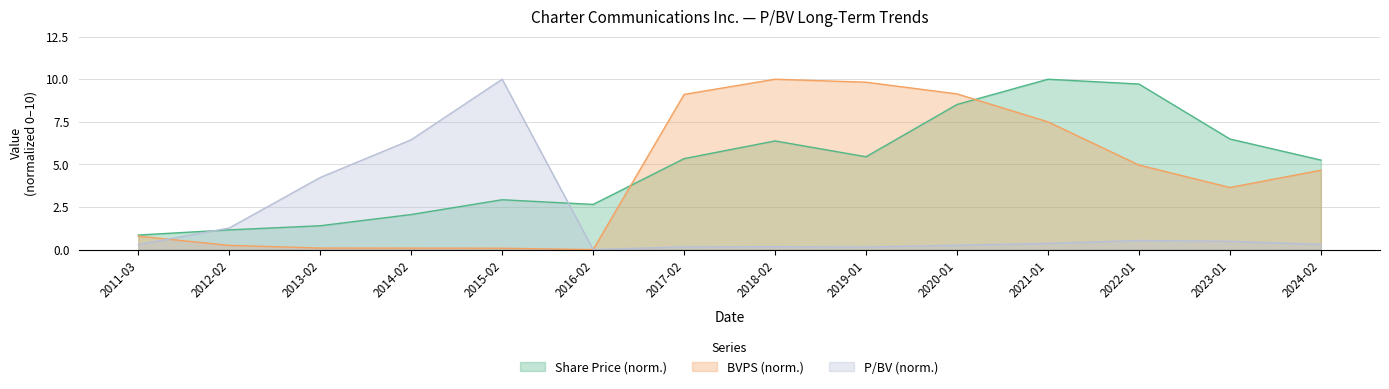

What is the difference between the highest and lowest values at 2020-01?

8.9